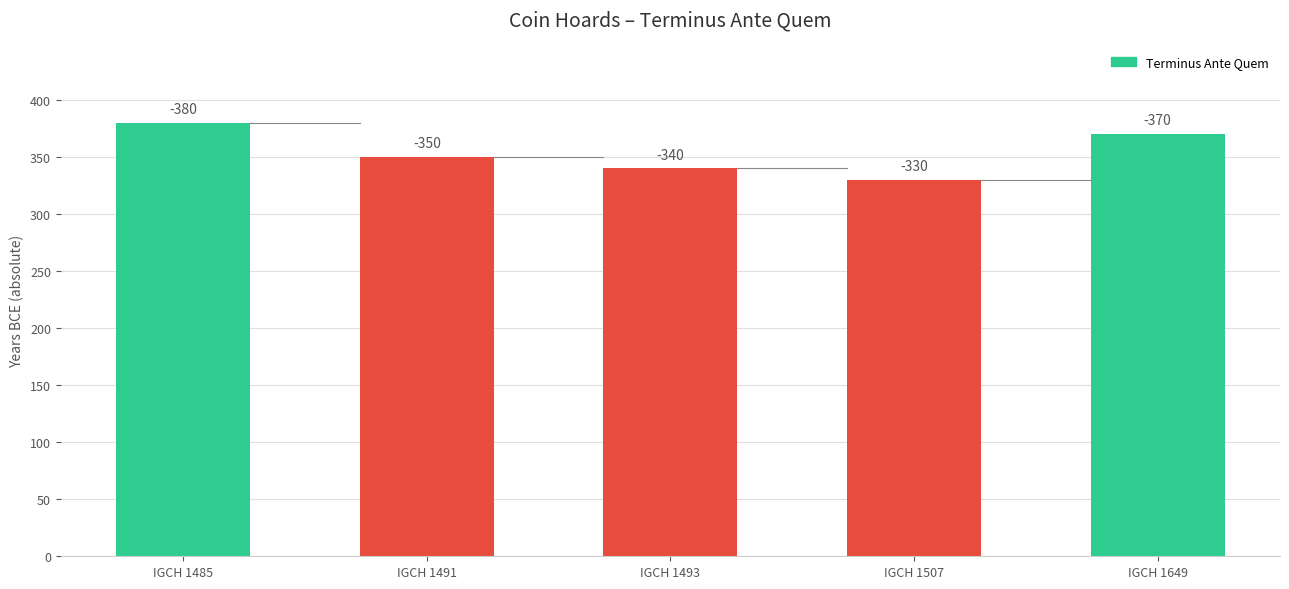

Between IGCH 1485 and IGCH 1507, which is larger?

IGCH 1485